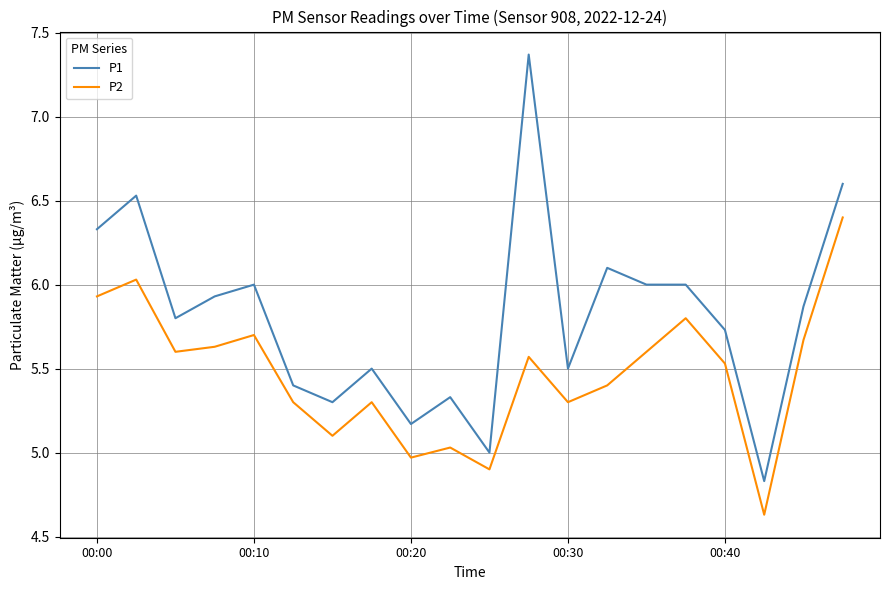

True or false: P1 and P2 intersect in this chart.

False